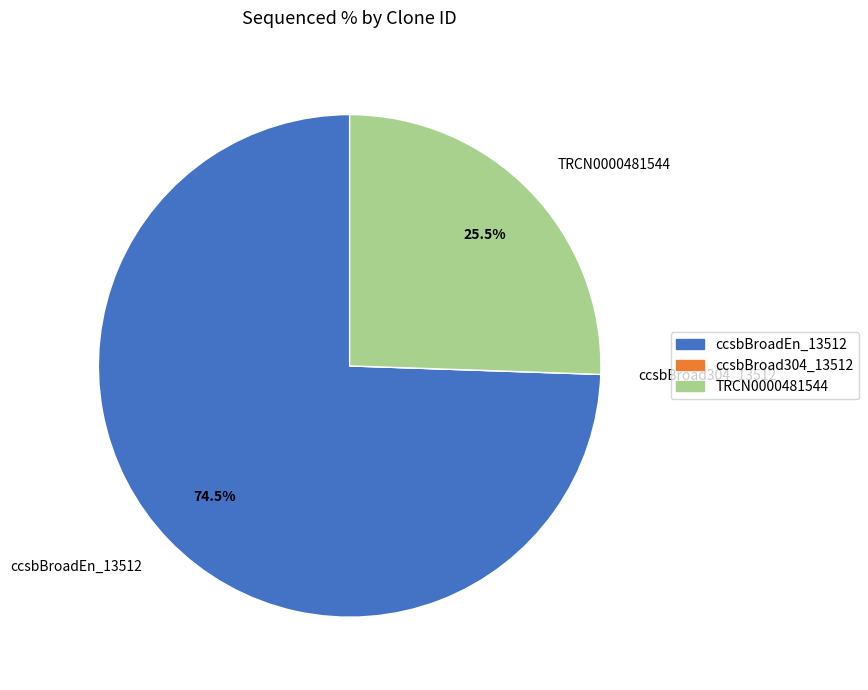

What is the ratio of the value at ccsbBroadEn_13512 to the value at TRCN0000481544?

2.9